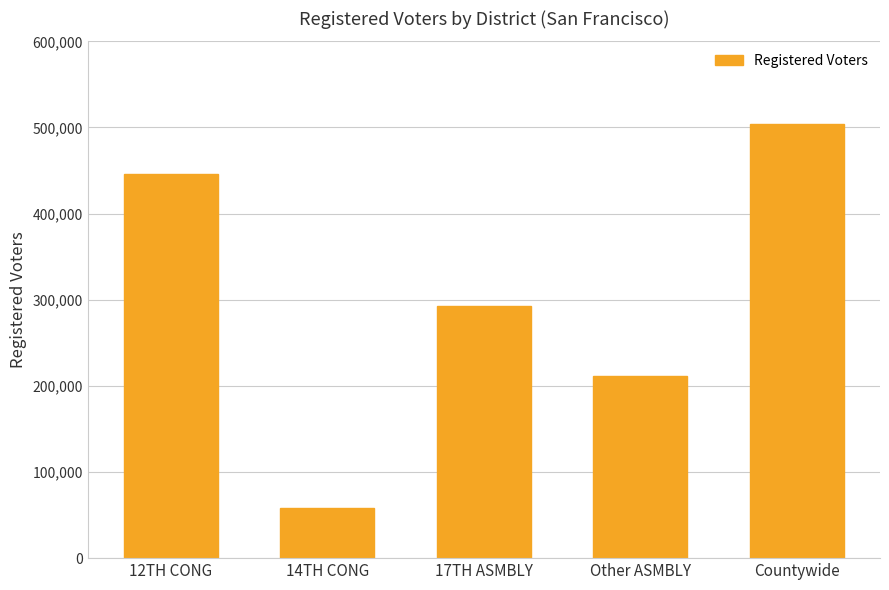

Reading right to left, what are all the values shown in this chart?

Countywide=503899	Other ASMBLY=211477	17TH ASMBLY=292422	14TH CONG=58051	12TH CONG=445848